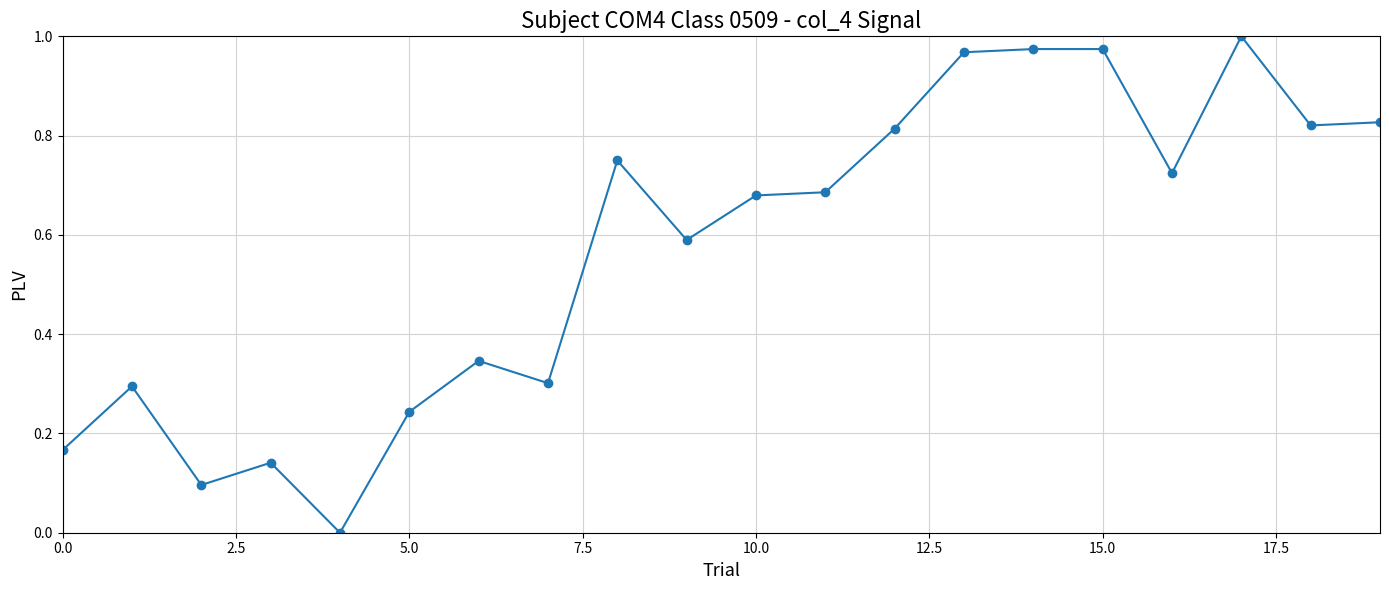

What is the sum of all values?

11.4